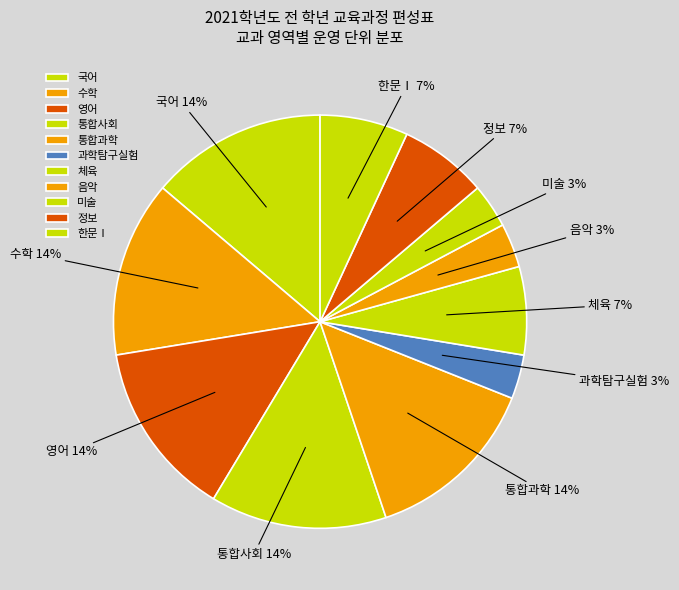

How many segments does this pie chart have?

11